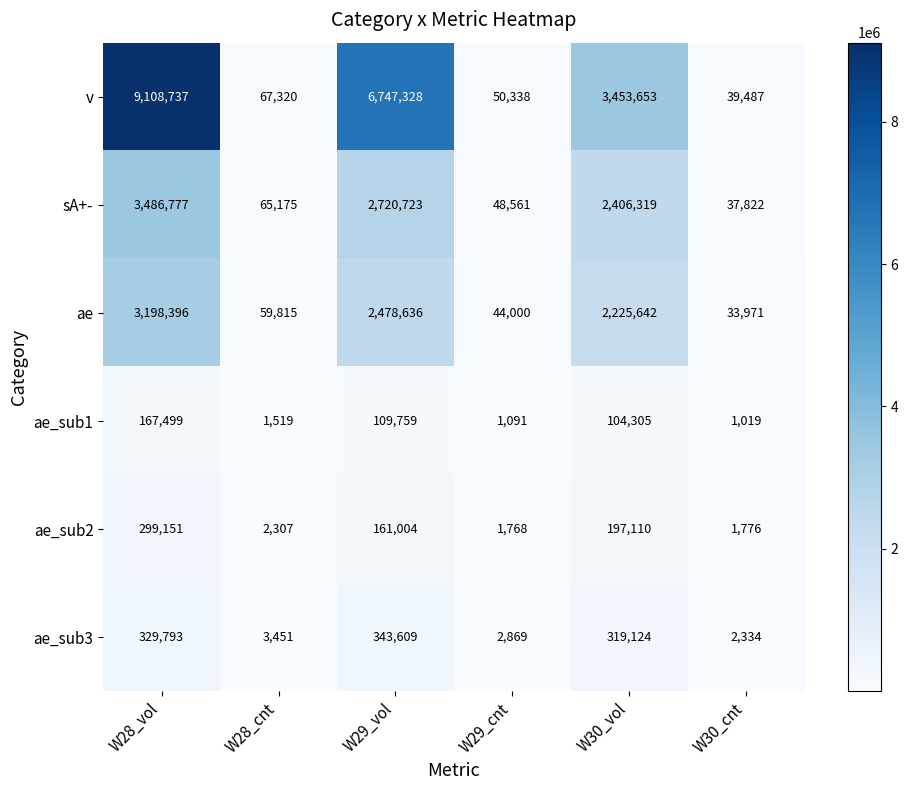

Rank the series by their maximum value, from highest to lowest.

v, sA+-, ae, ae_sub3, ae_sub2, ae_sub1